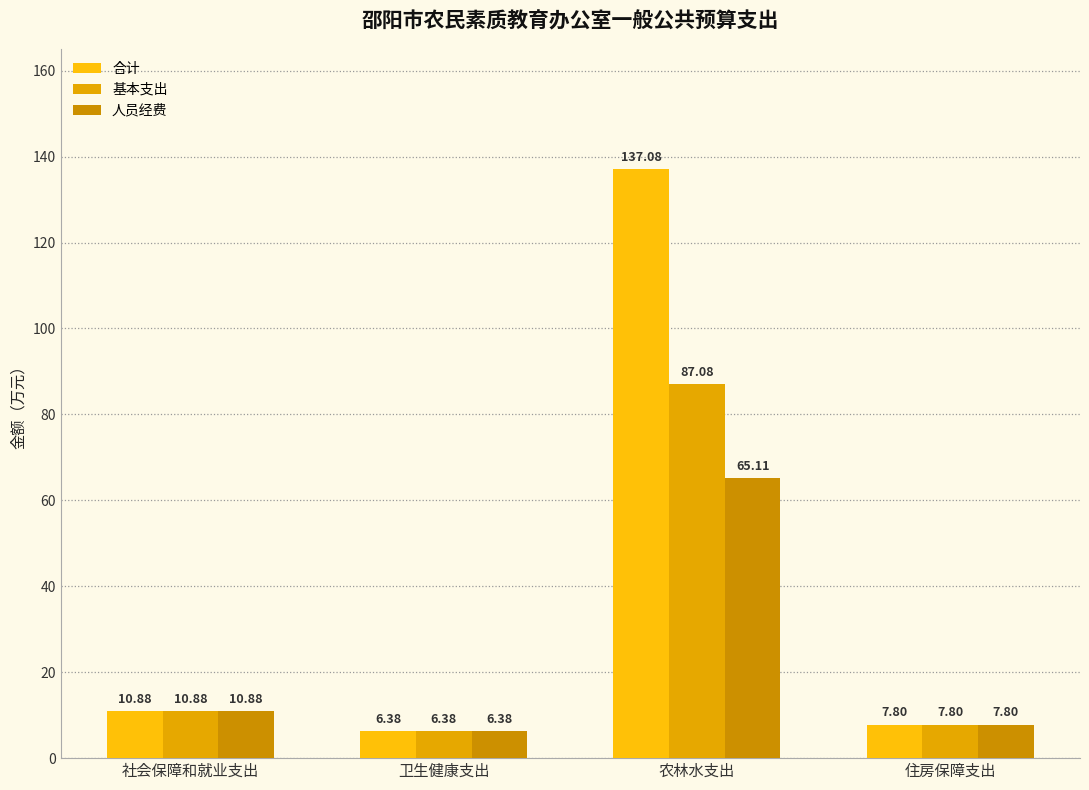

Where does the 基本支出 series first go above 10?

社会保障和就业支出